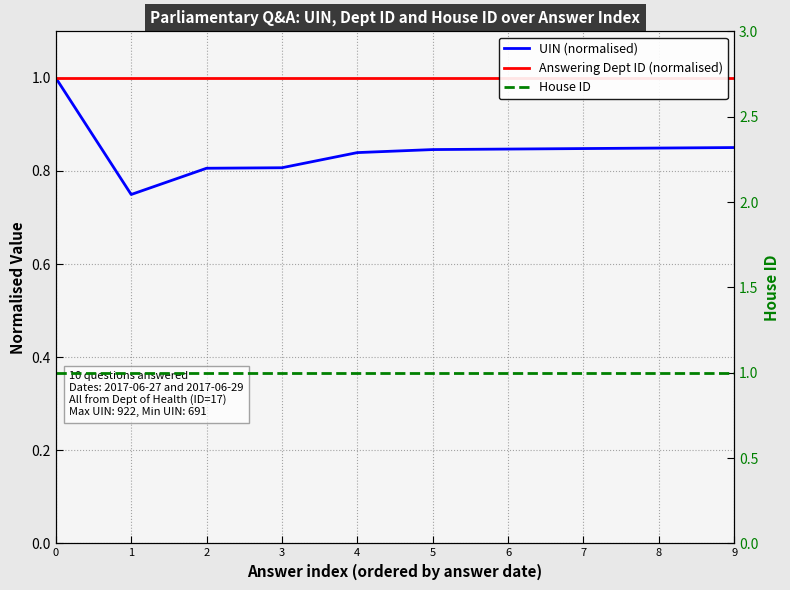

List the series in order of their peak value, lowest first.

UIN (normalised), Answering Dept ID (normalised), House ID